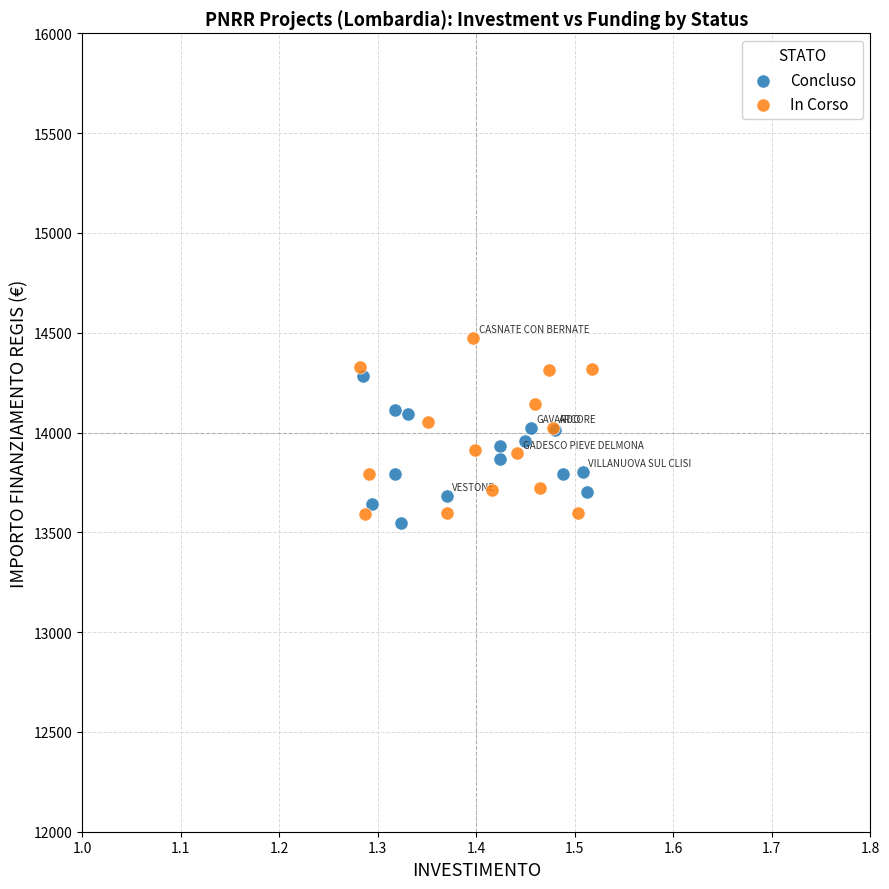

Which series has the widest spread of Y values?

In Corso